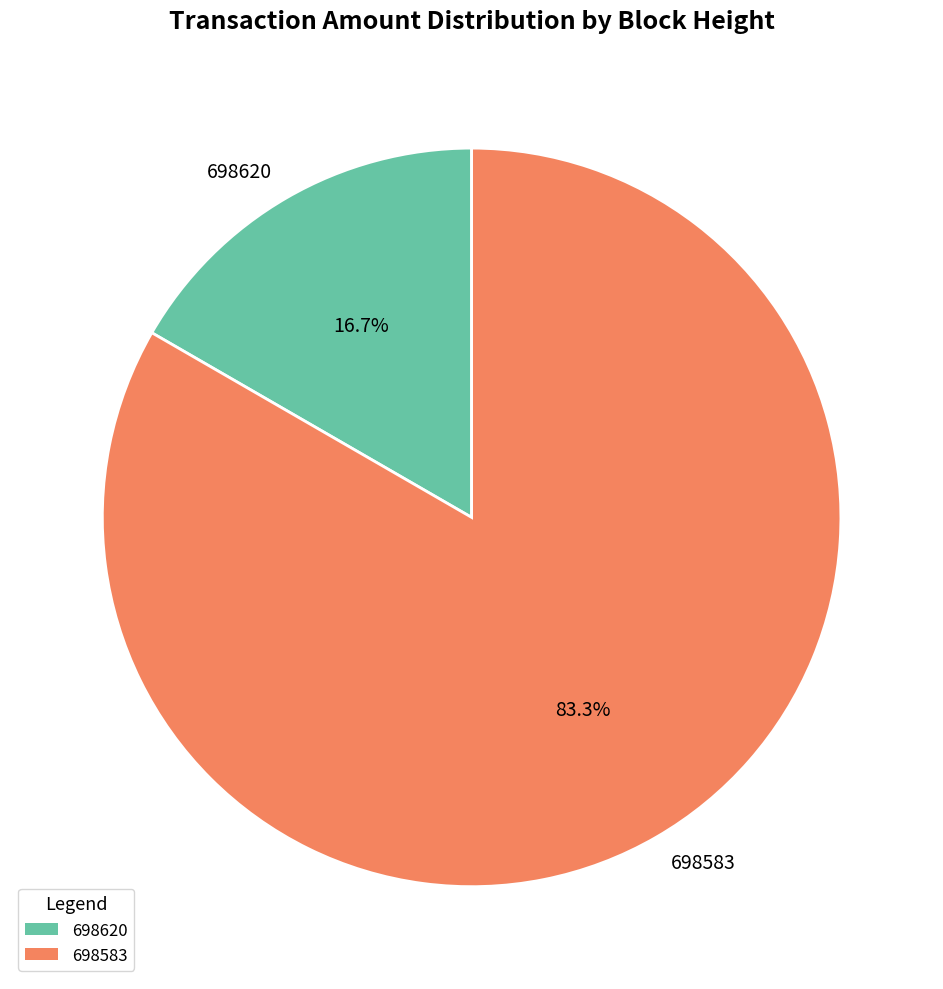

How many slices are in this pie chart?

2